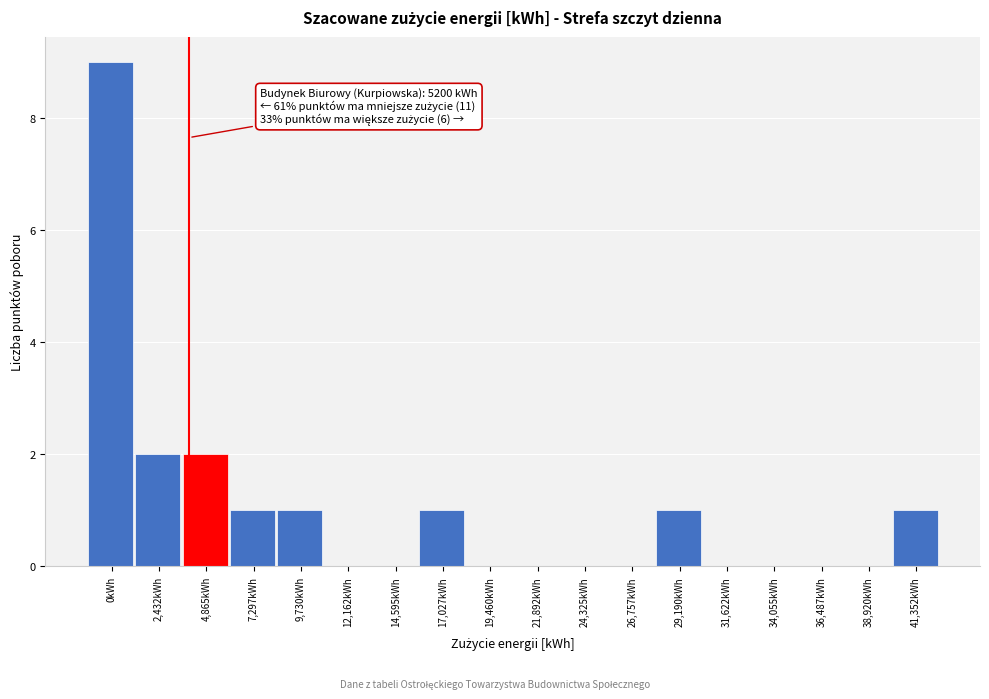

Reading left to right, transcribe all the data shown in this chart.

0kWh=9	2,432kWh=2	4,865kWh=2	7,297kWh=1	9,730kWh=1	12,162kWh=0	14,595kWh=0	17,027kWh=1	19,460kWh=0	21,892kWh=0	24,325kWh=0	26,757kWh=0	29,190kWh=1	31,622kWh=0	34,055kWh=0	36,487kWh=0	38,920kWh=0	41,352kWh=1